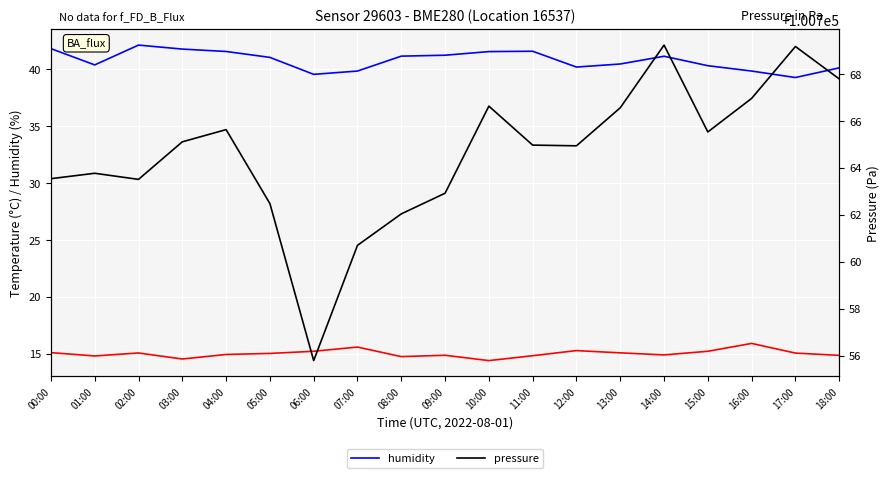

At which label does humidity reach its minimum?

17:00